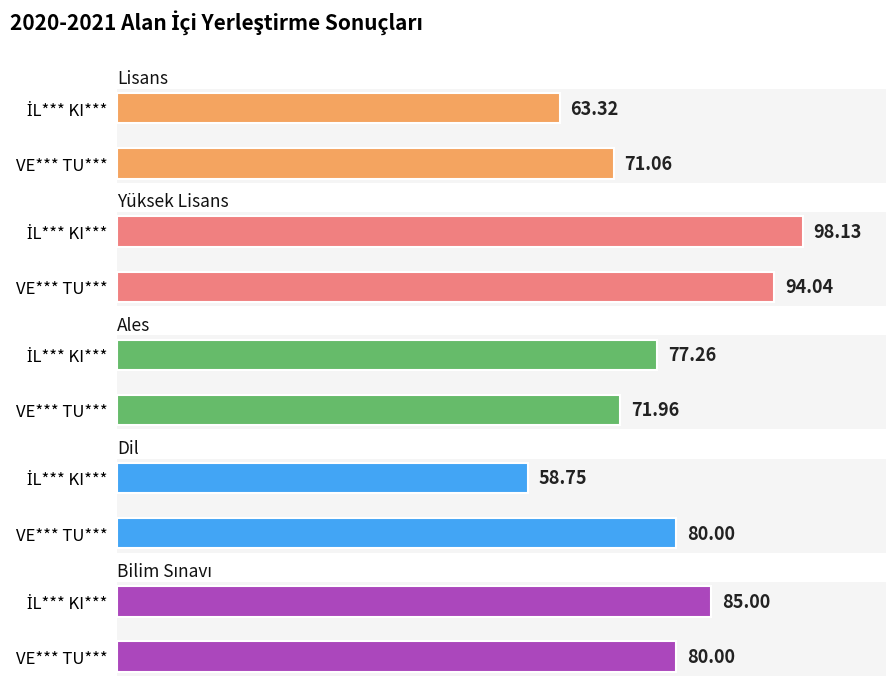

What is the spread (max minus min) of values at VE*** TU***?

23.0